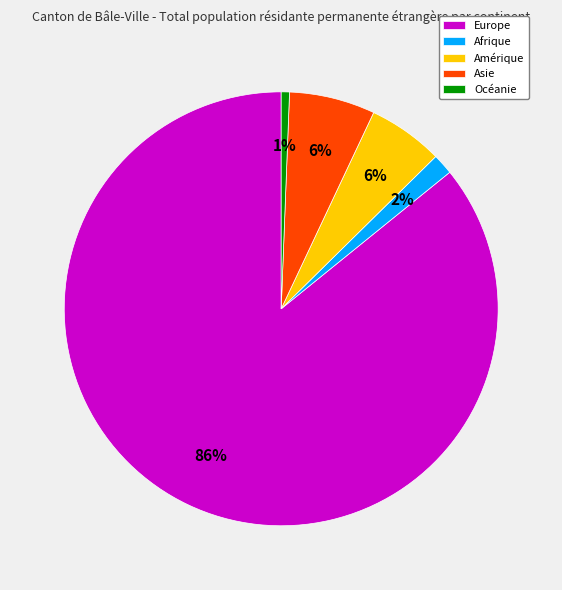

Is it true that Europe is 95% of the pie?

False